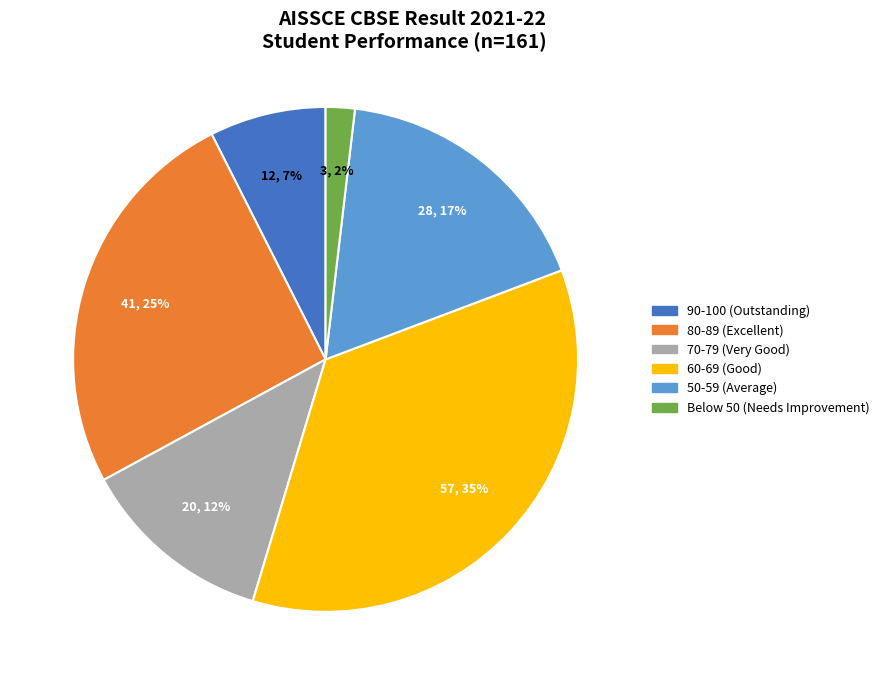

To the nearest percent, what is the average slice percentage?

17%